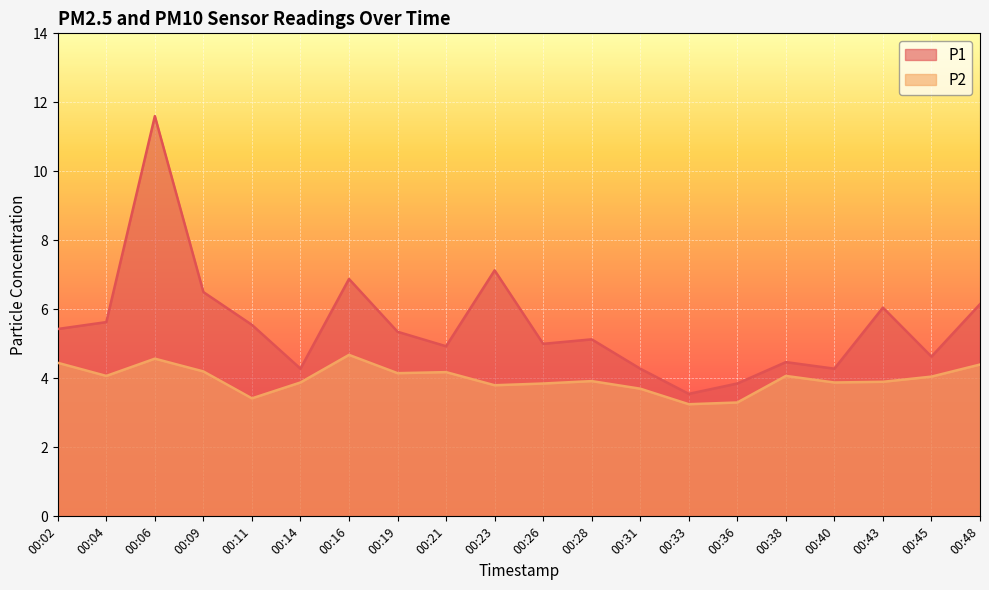

At 00:33, list the series in order from largest to smallest.

P1, P2